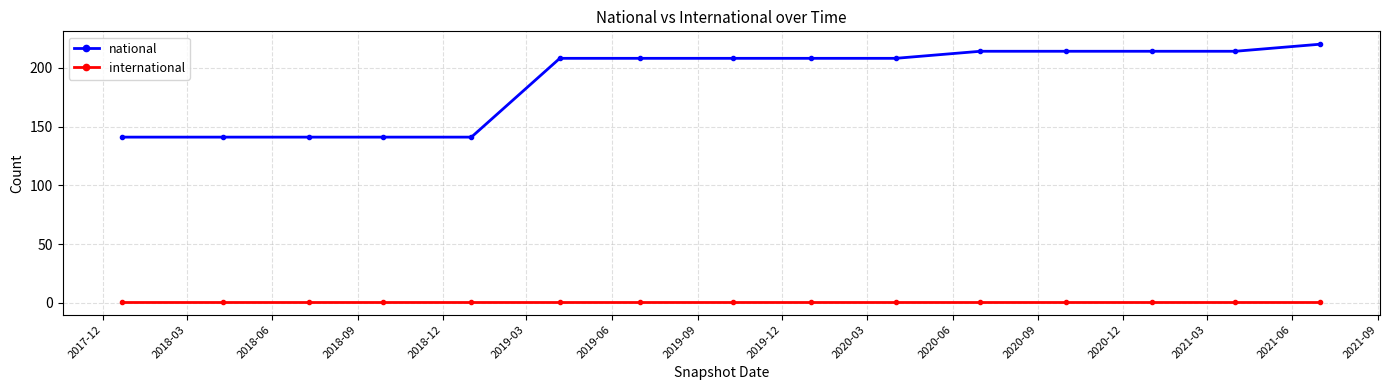

Rank the series by their maximum value, from lowest to highest.

international, national